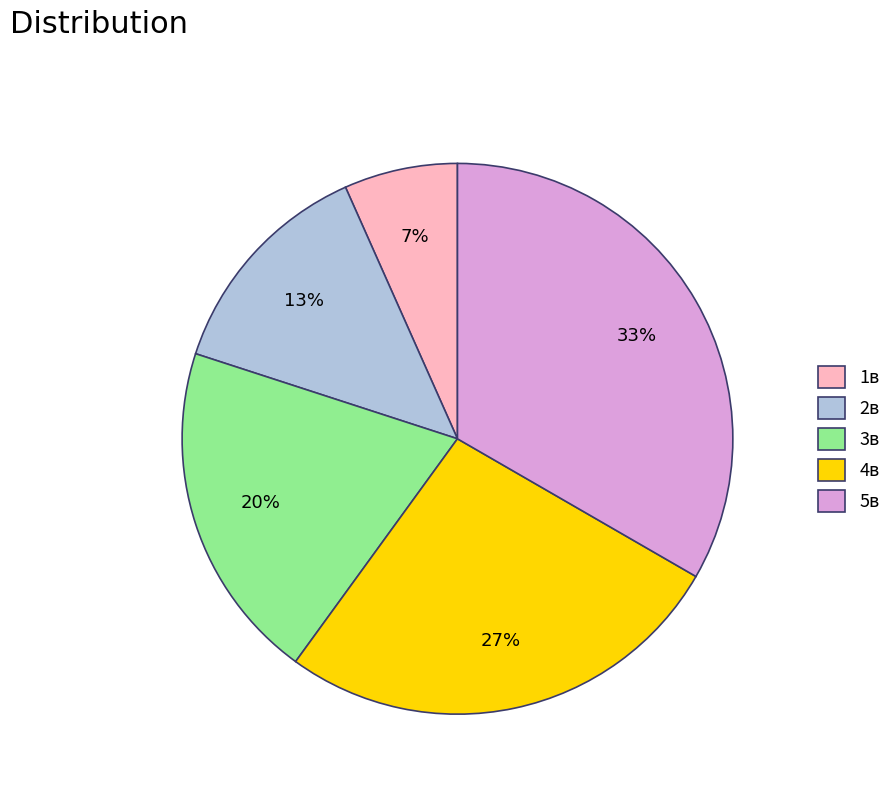

True or false: 5в accounts for 48% of the total.

False